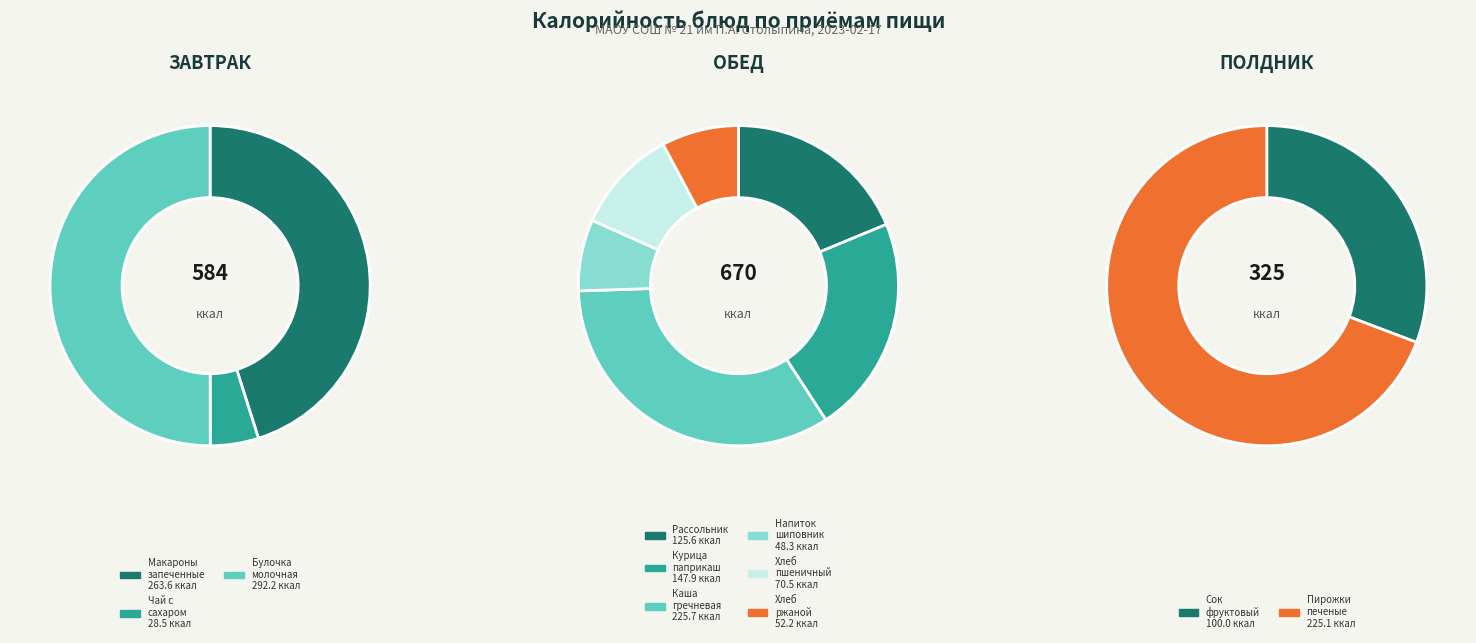

Rank the categories by value from highest to lowest.

Булочка молочная, Макароны запеченные с яйцом, Каша гречневая рассыпчатая, Пирожки печеные, Курица паприкаш, Рассольник ленинградский, Сок фруктовый, Хлеб пшеничный, Хлеб ржаной, Напиток из шиповника, Чай с сахаром